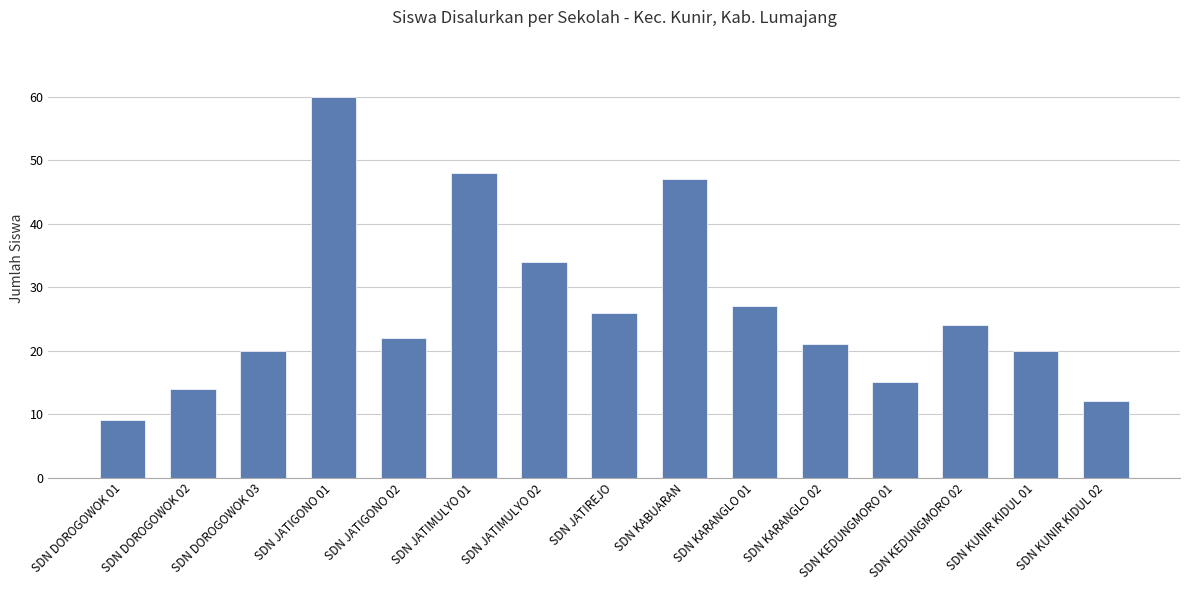

Between SDN JATIGONO 02 and SDN KUNIR KIDUL 01, which is larger?

SDN JATIGONO 02